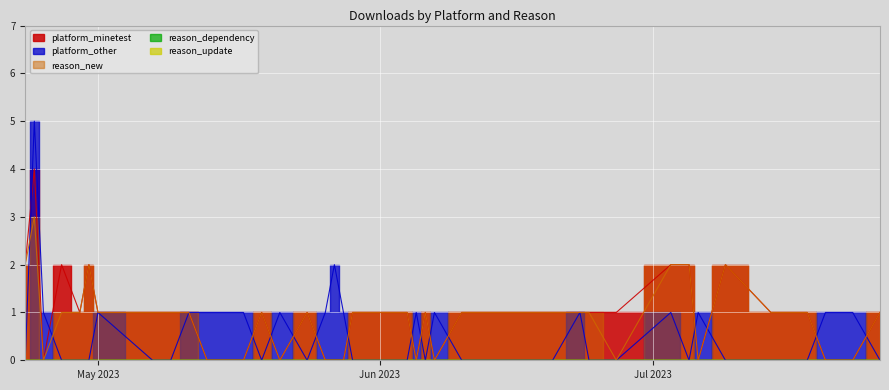

What is the total value across all series at 2023-05-29?

2